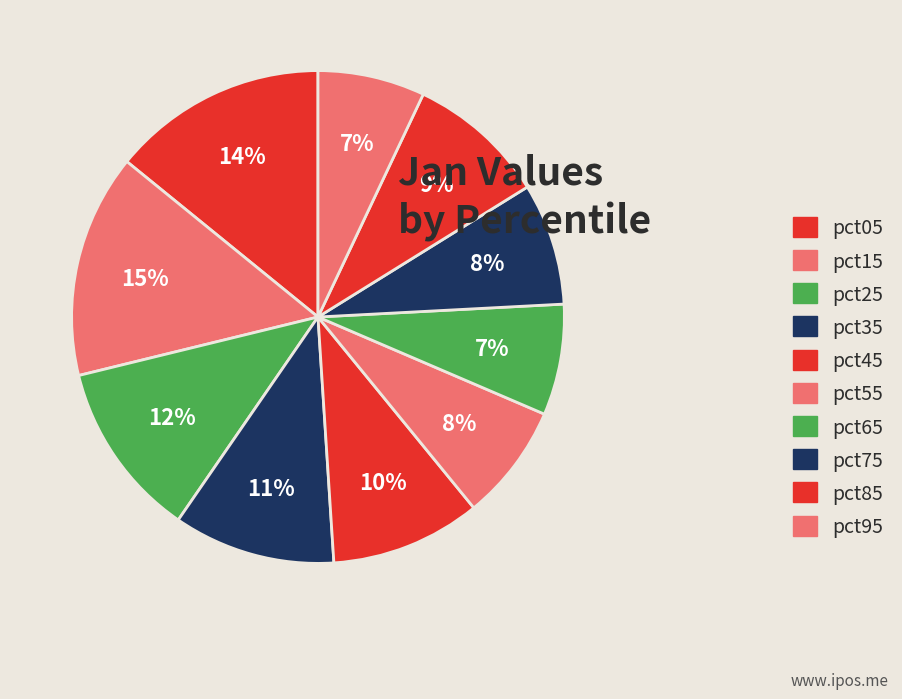

Count the number of slices in the pie.

10